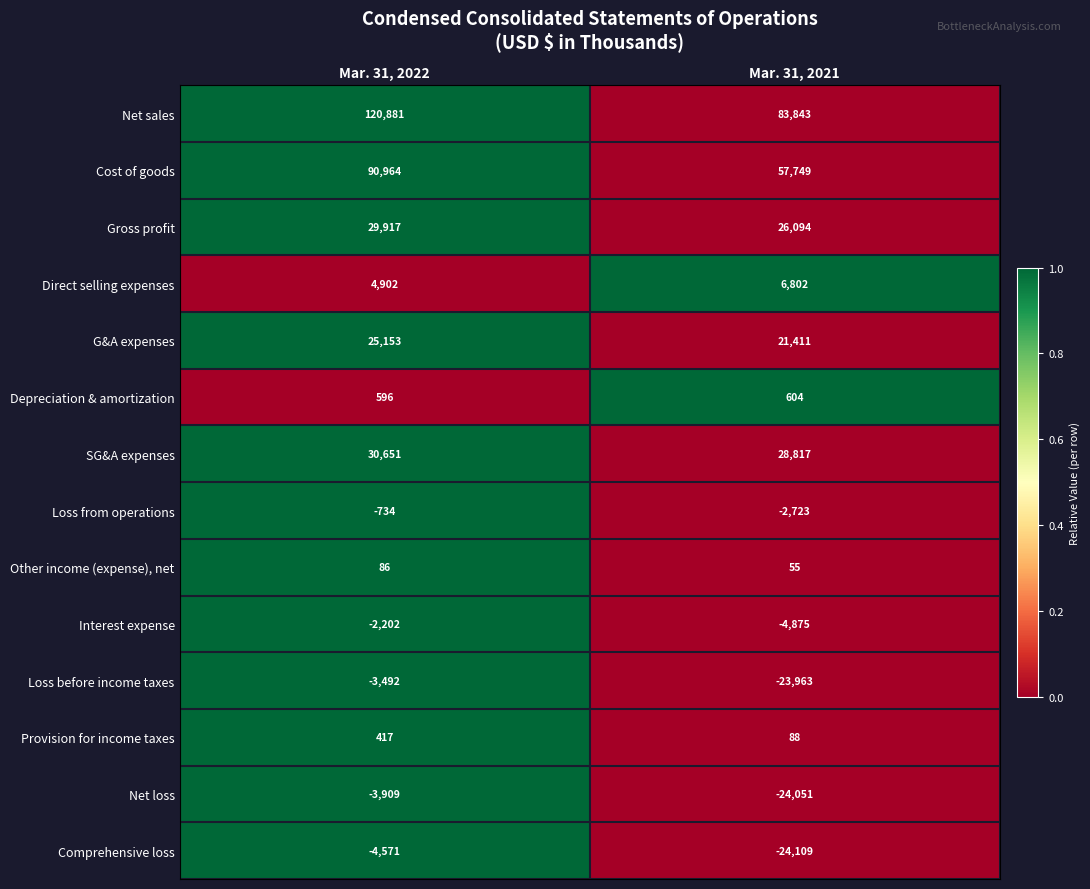

What is the average value of the Comprehensive loss series?

-14340